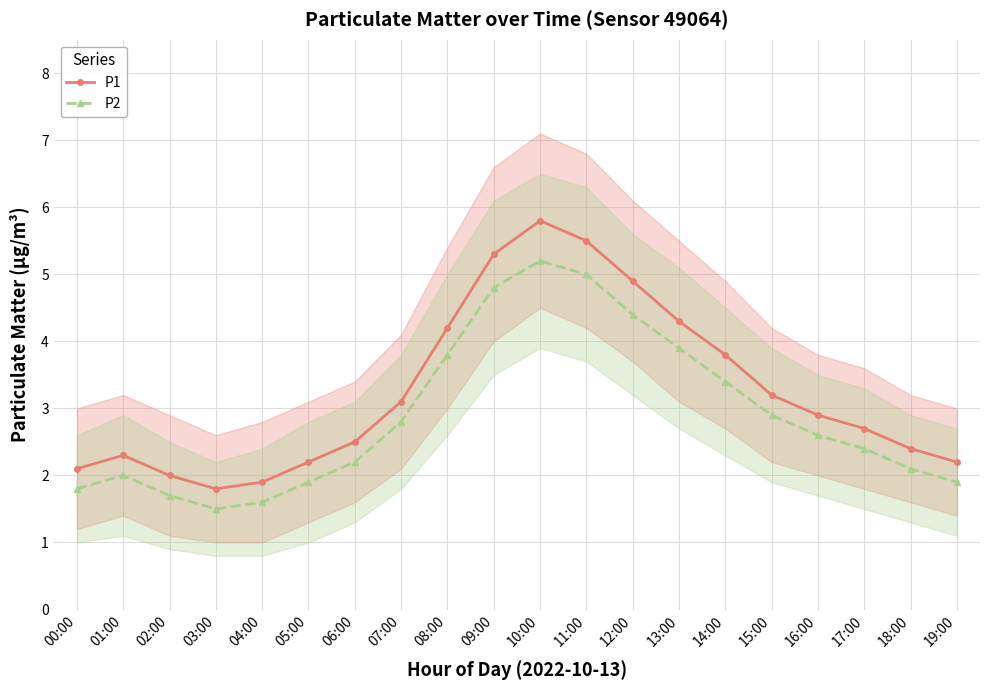

Which label corresponds to the largest value in the chart?

10:00